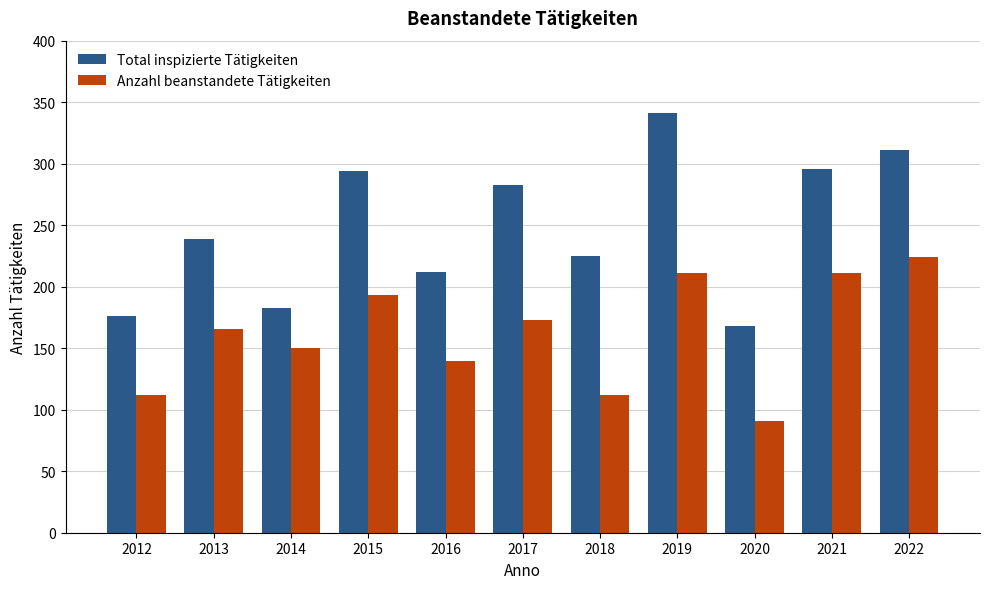

What is the difference between the maximum and minimum values in the Anzahl beanstandete Tätigkeiten series?

133